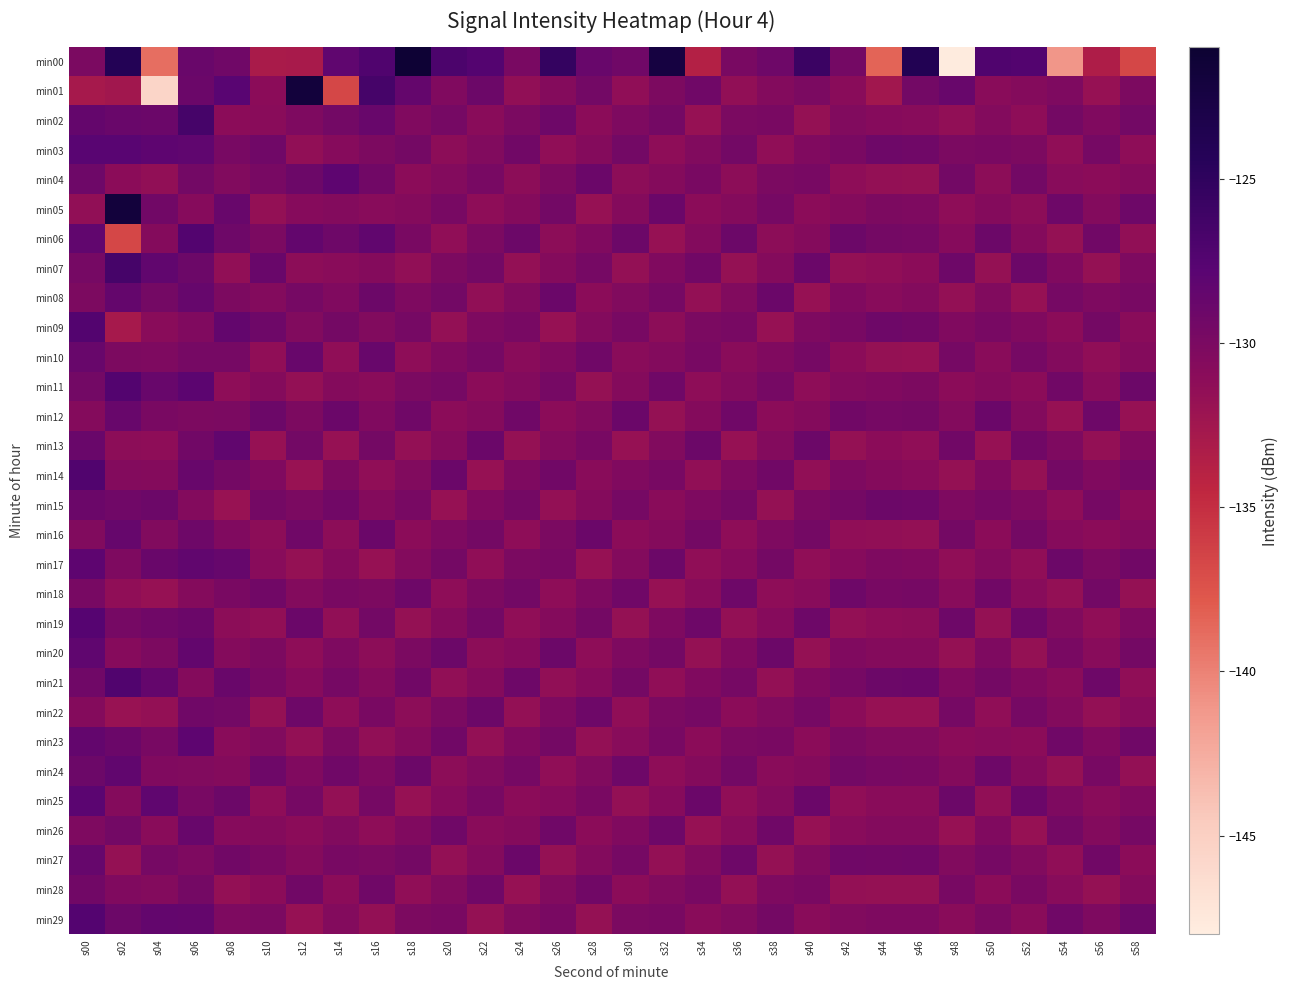

What is the smallest value displayed?

-147.7